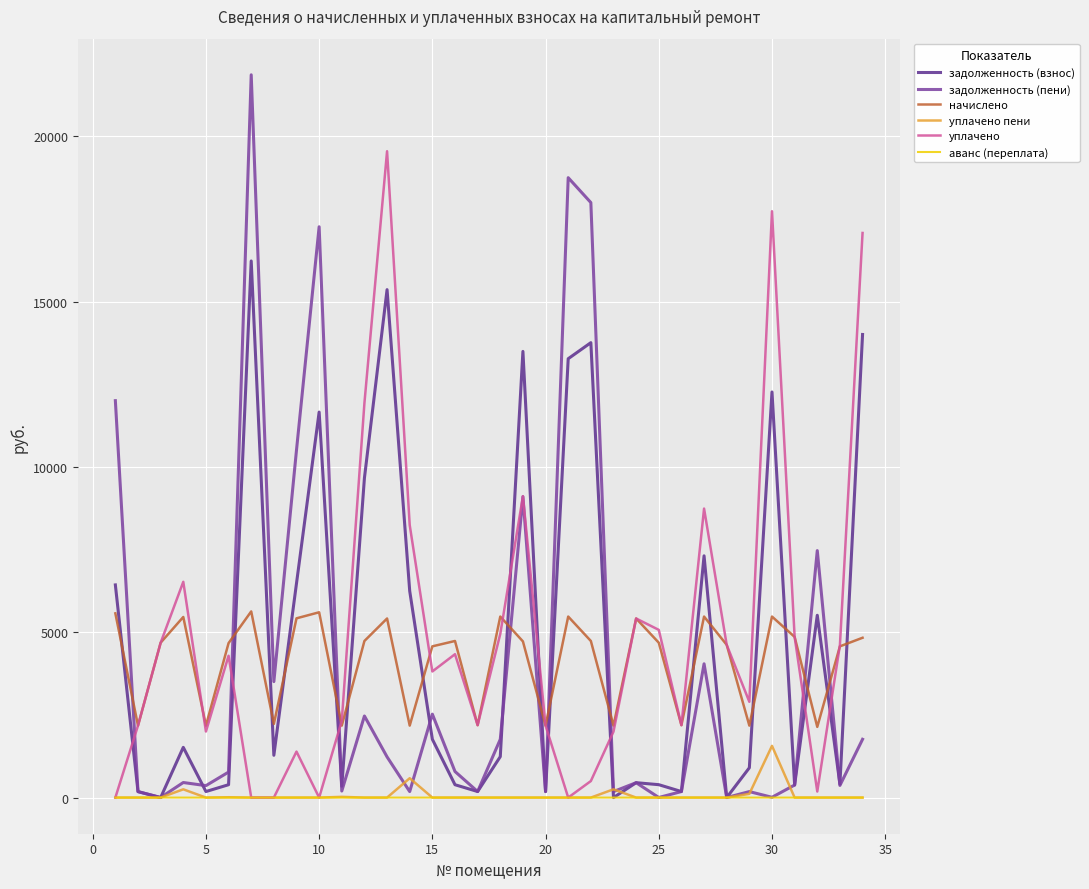

What is the maximum value shown in the chart?

21862.9